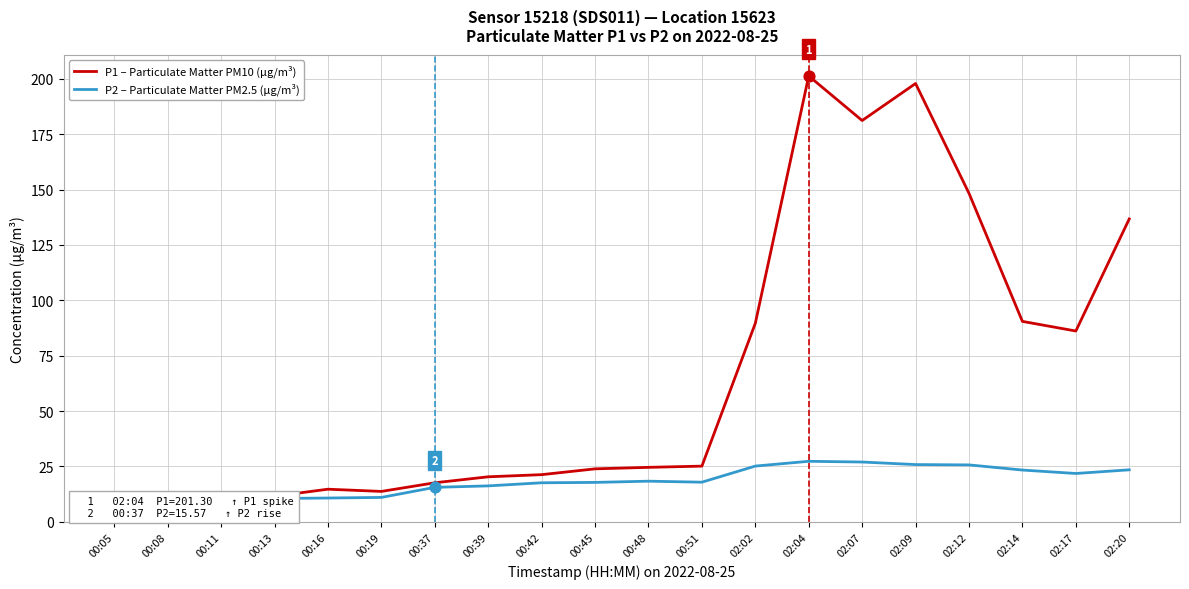

What are all the series names shown in the legend?

P1 – Particulate Matter PM10 (µg/m³), P2 – Particulate Matter PM2.5 (µg/m³)